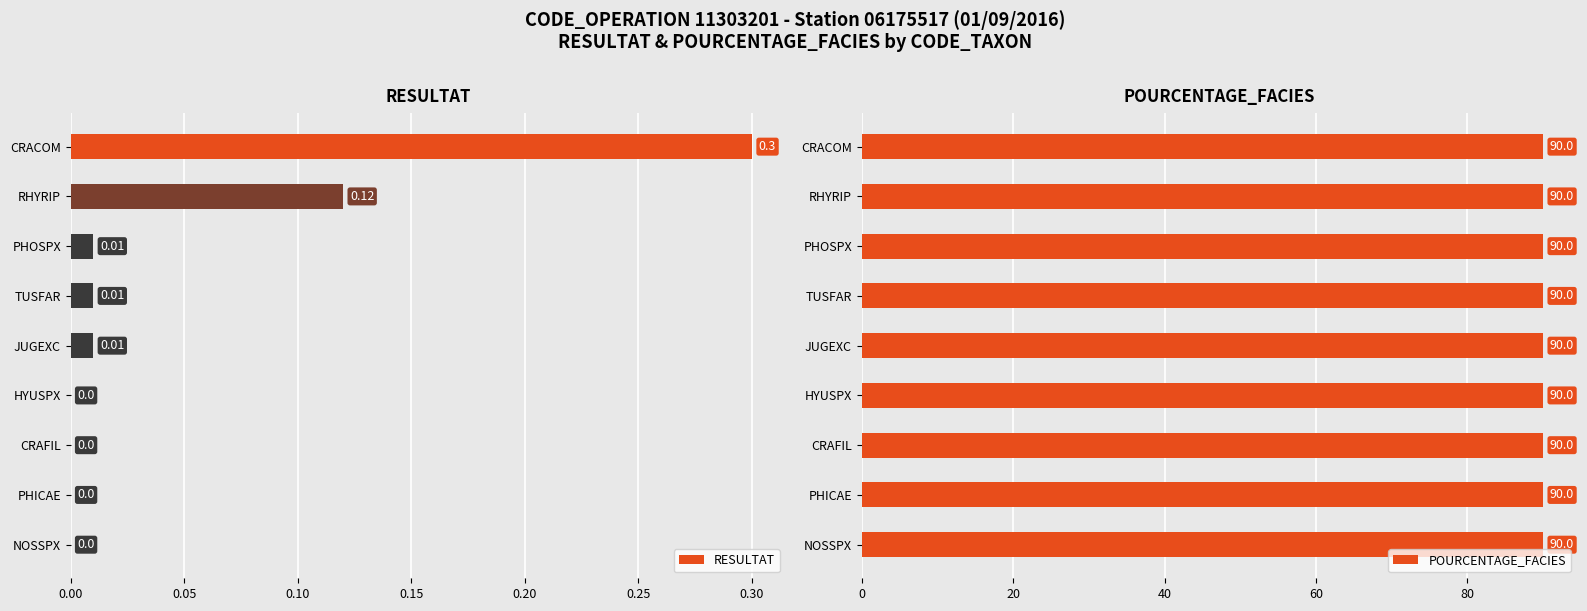

At which label does RESULTAT reach its peak?

CRACOM